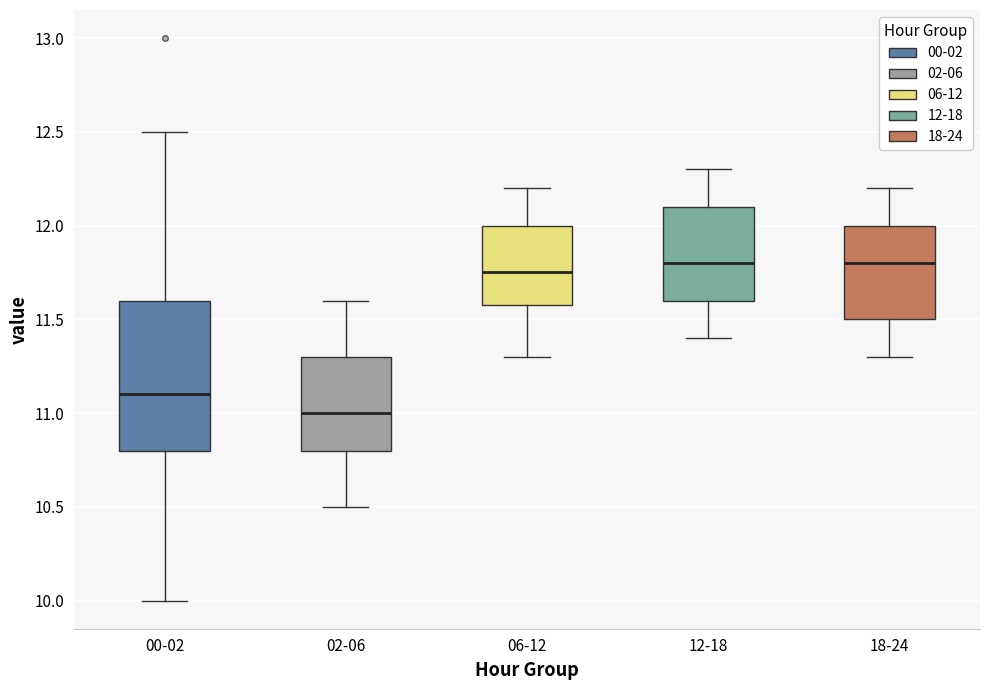

Which box has the lowest median line?

02-06